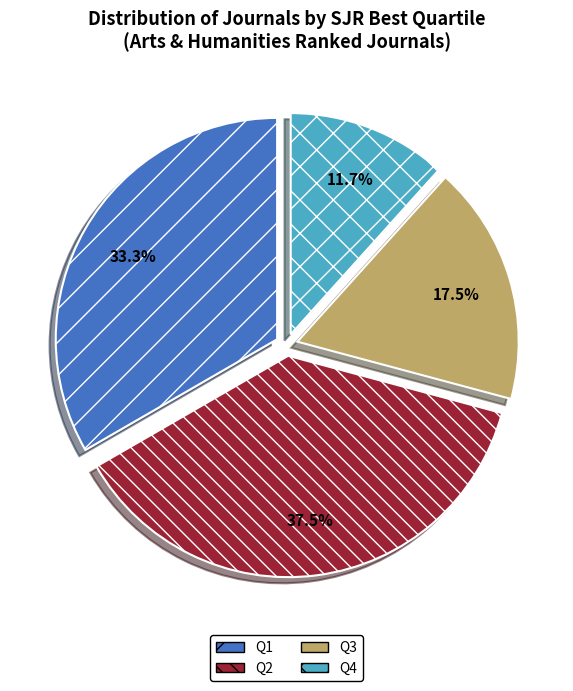

How much of the chart is everything except Q1?

66.7%